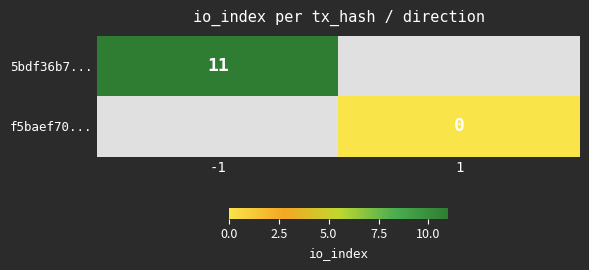

True or false: 5bdf36b7... has a value of 4 at -1.

False